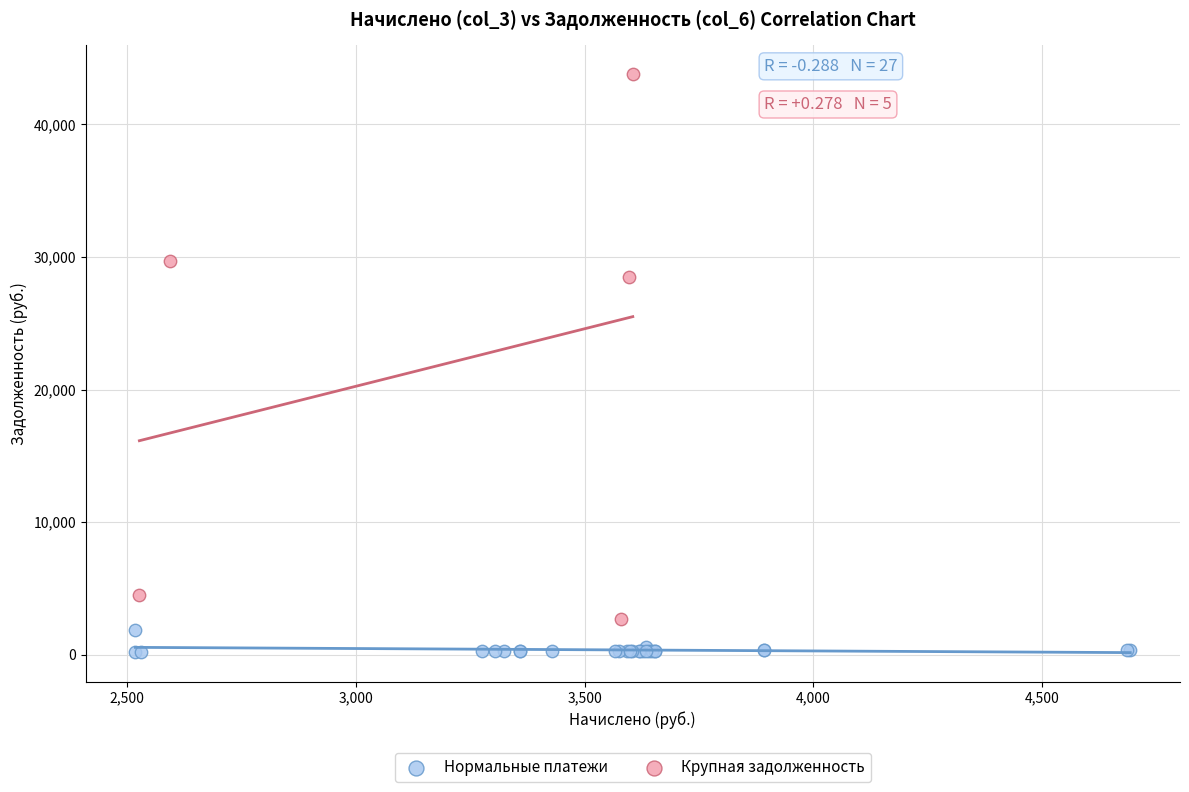

Which series contains the highest Y value?

Крупная задолженность